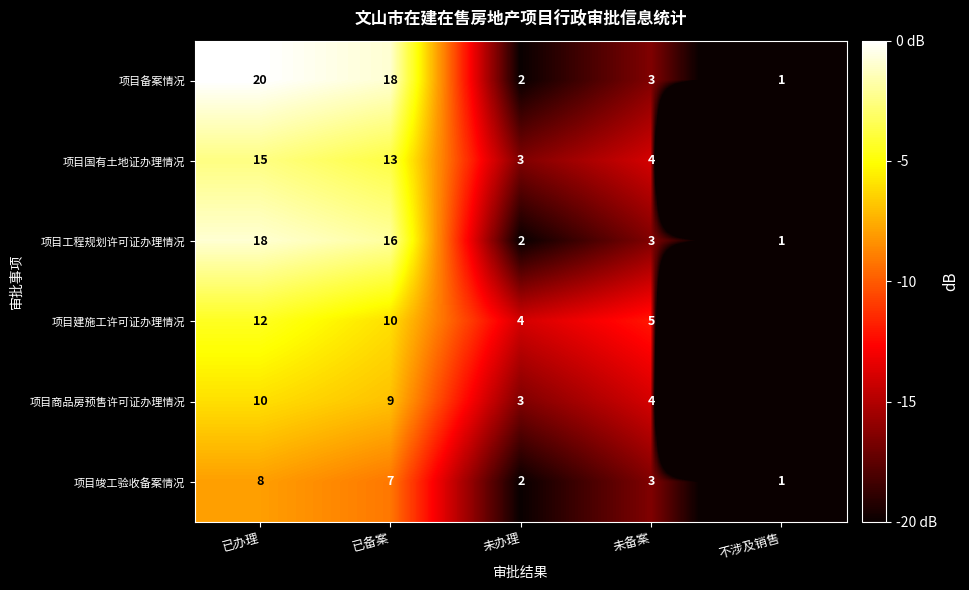

Is the value of 项目商品房预售许可证办理情况 at 未办理 greater than the value of 项目建施工许可证办理情况 at 已备案?

No